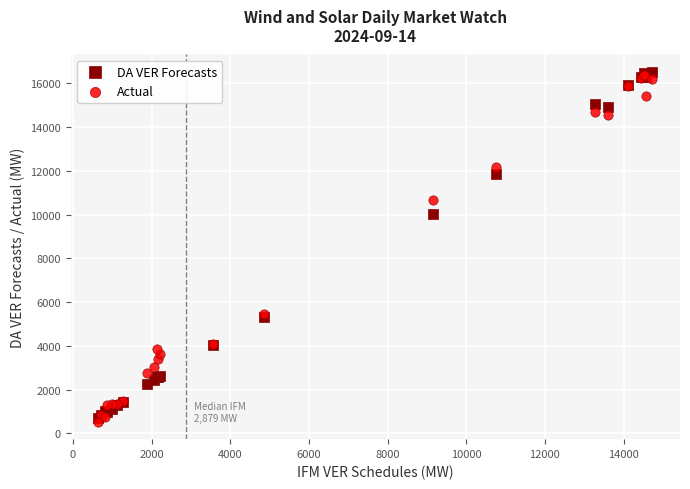

In the DA VER Forecasts series, what Y value is closest to 8619?

10041.2